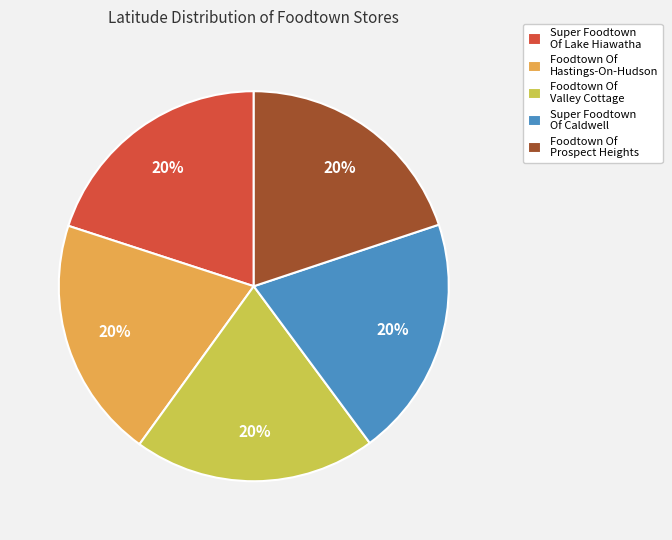

What is the ratio of the value at Foodtown Of Prospect Heights to the value at Super Foodtown Of Lake Hiawatha?

1.0